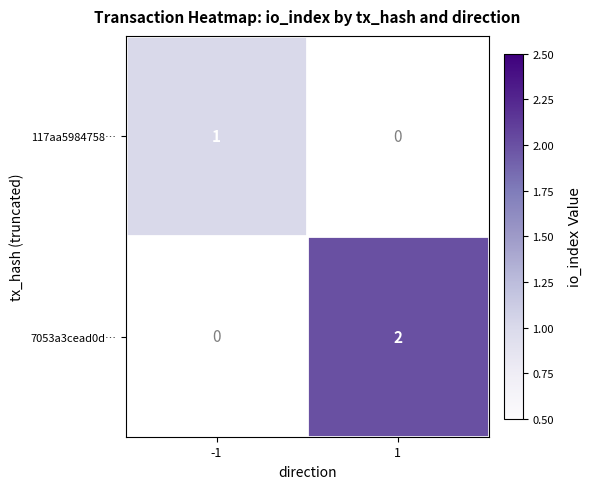

What is the maximum value shown in the chart?

2.0